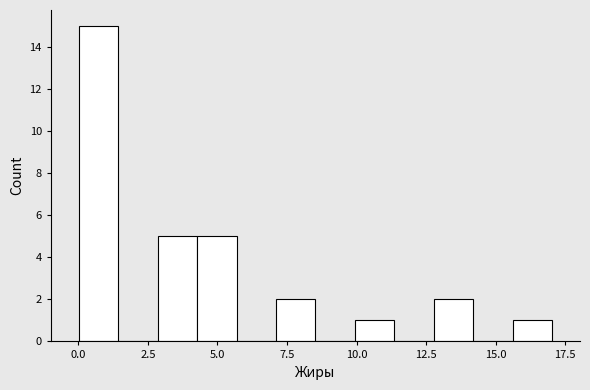

Read against the x-axis, roughly where is the centre of the tallest bar?

0.5